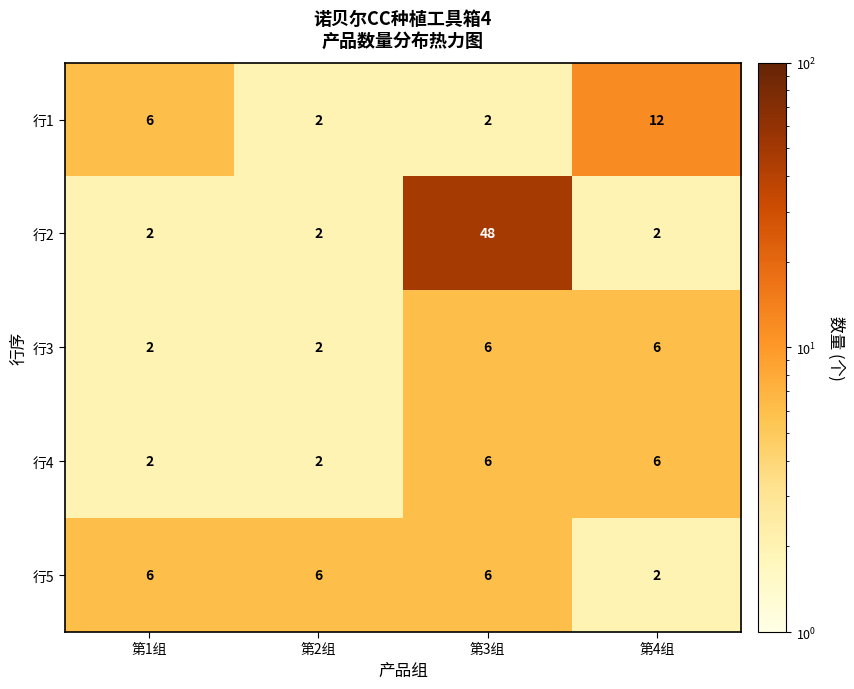

Which series changed the most between 第1组 and 第2组?

行1